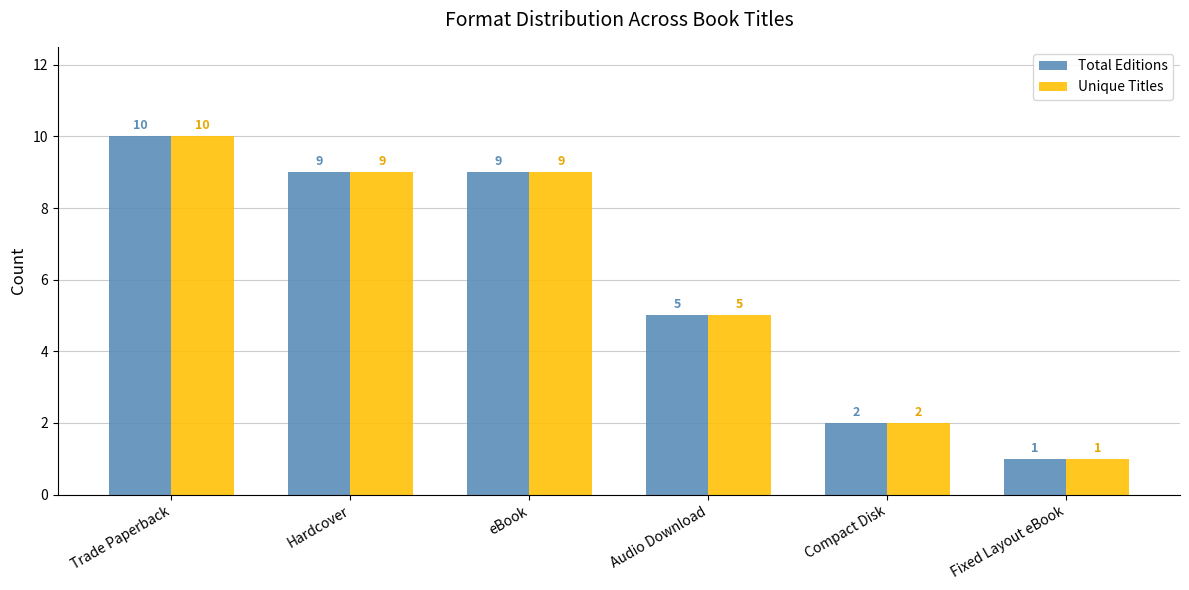

Count the Total Editions values in the range 2 to 9.

4